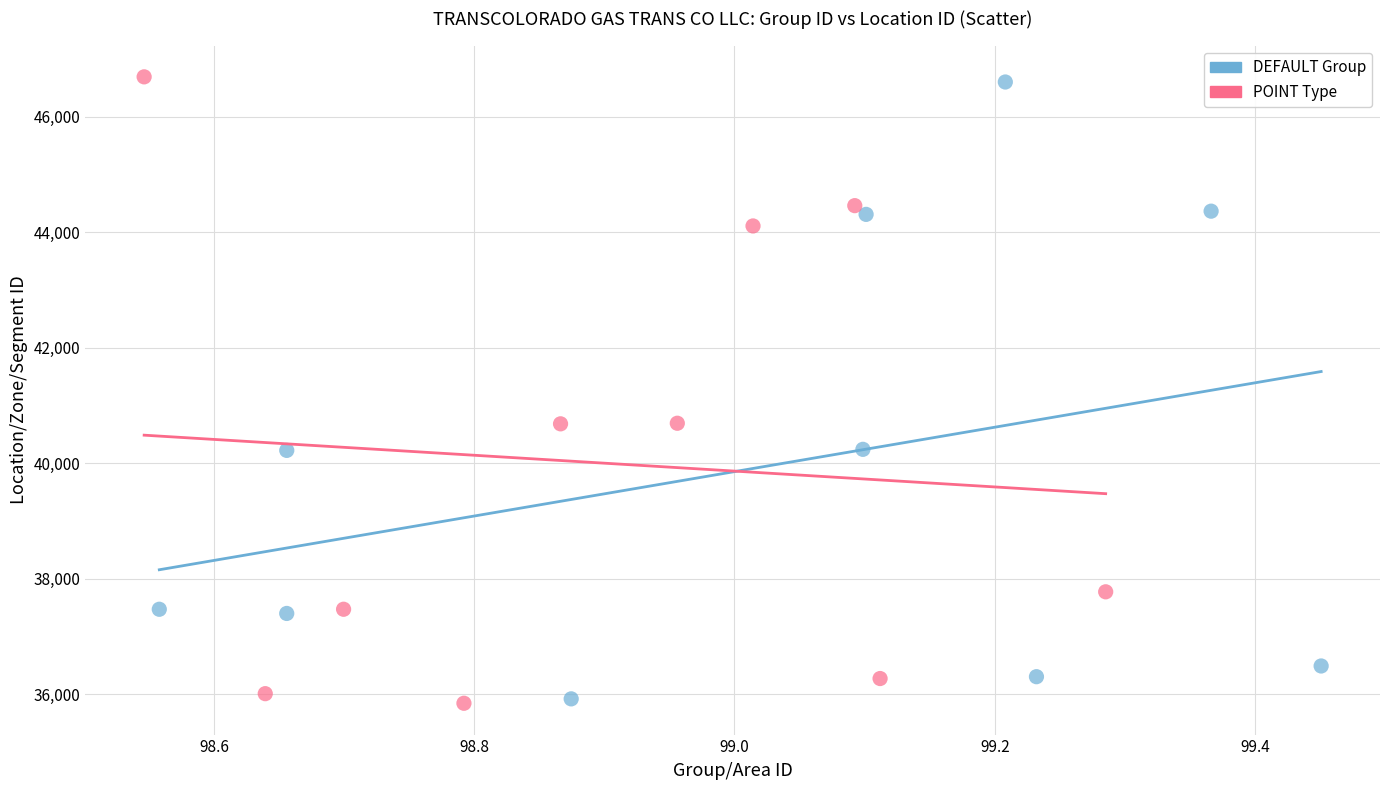

What are all the series names shown in the legend?

DEFAULT Group, POINT Type